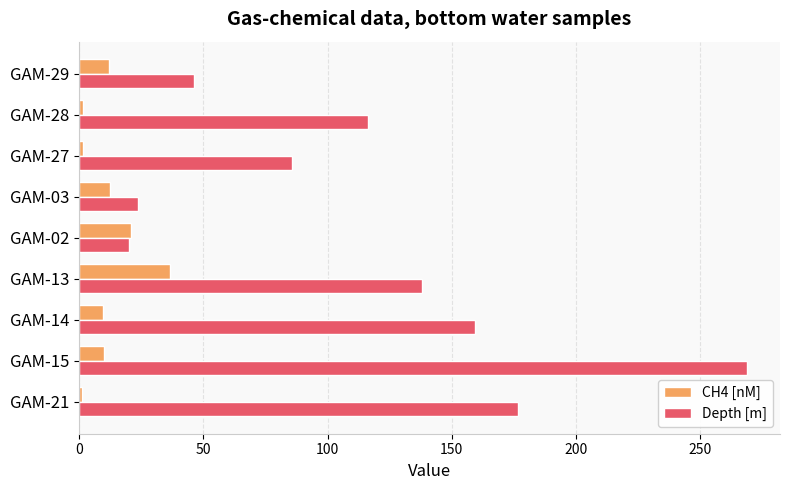

At which label is Depth [m] closest to 144?

GAM-13